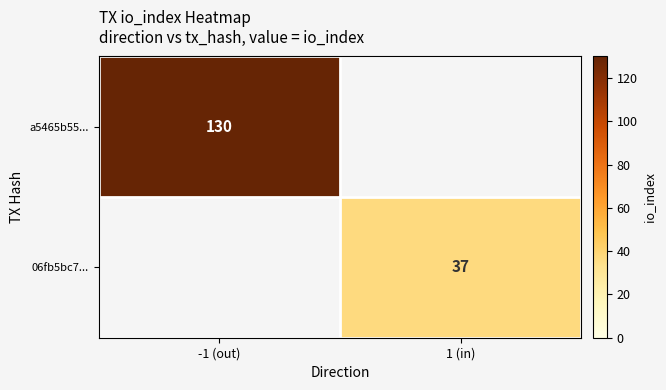

The value of 06fb5bc7... at 1 (in) is 63. True or false?

False